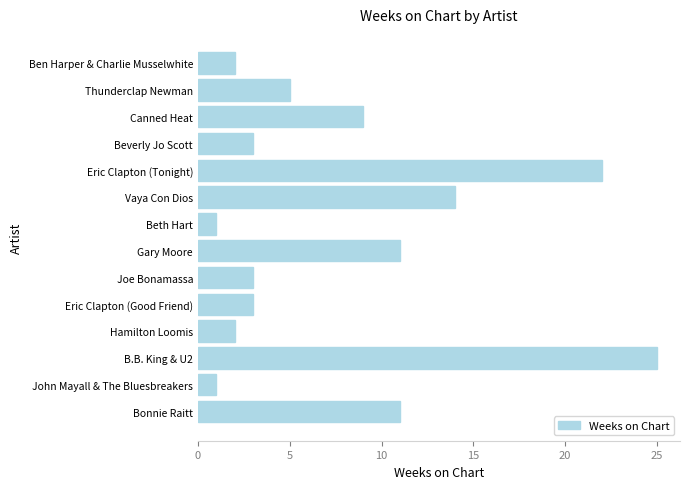

Reading top to bottom, list all the values displayed in this chart.

2	5	9	3	22	14	1	11	3	3	2	25	1	11